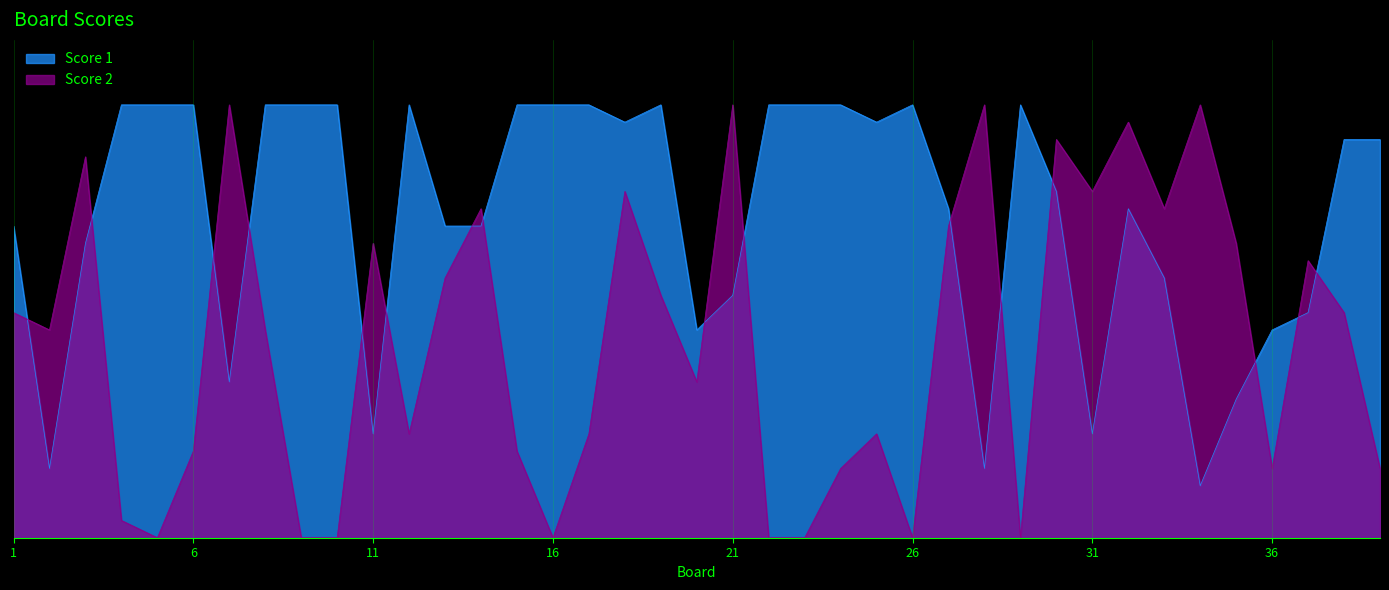

Between 15 and 26, which series saw the biggest shift?

Score 2